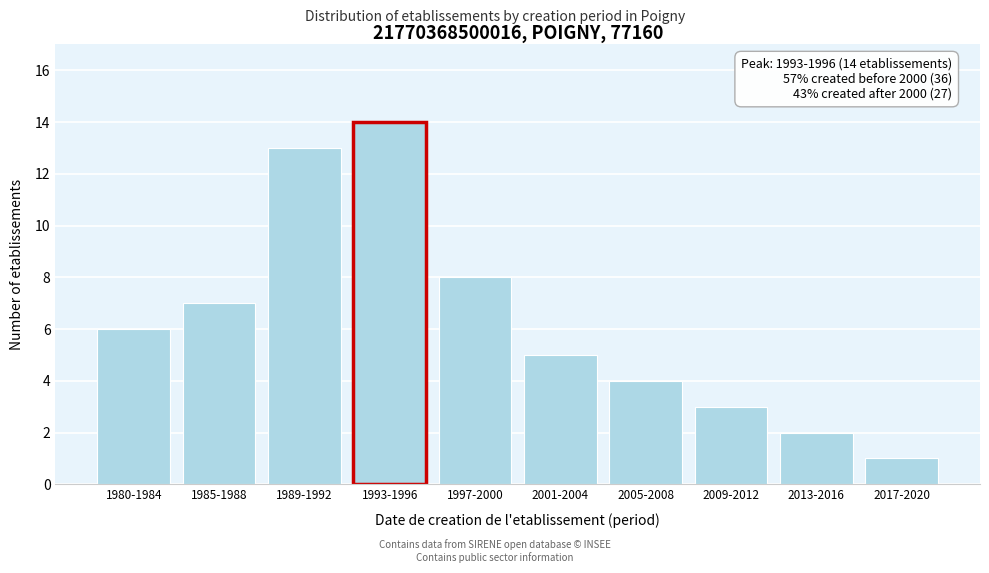

Reading left to right, list all the values displayed in this chart.

6	7	13	14	8	5	4	3	2	1